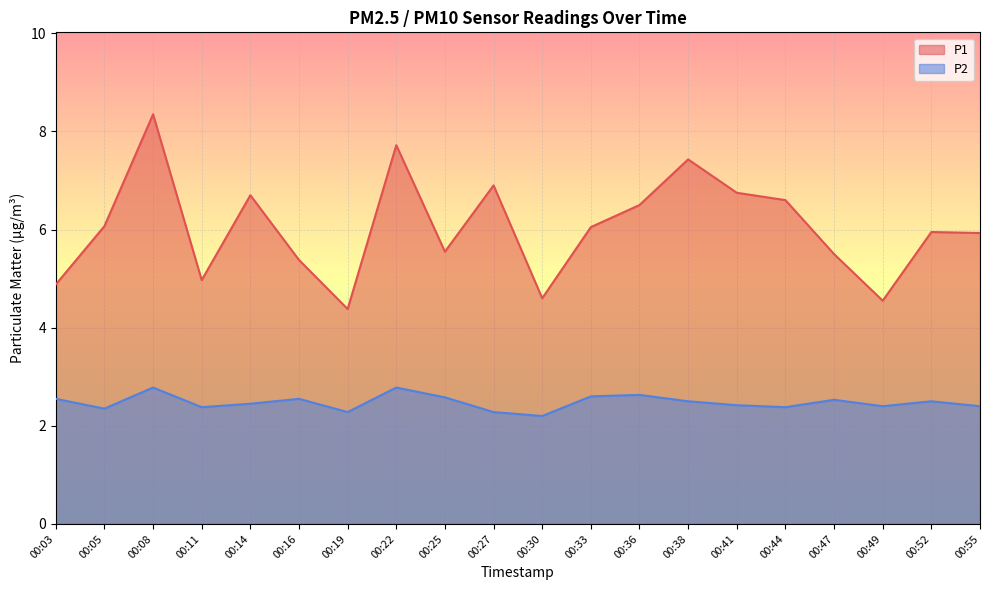

Where is P1 nearest to the value 6?

00:33